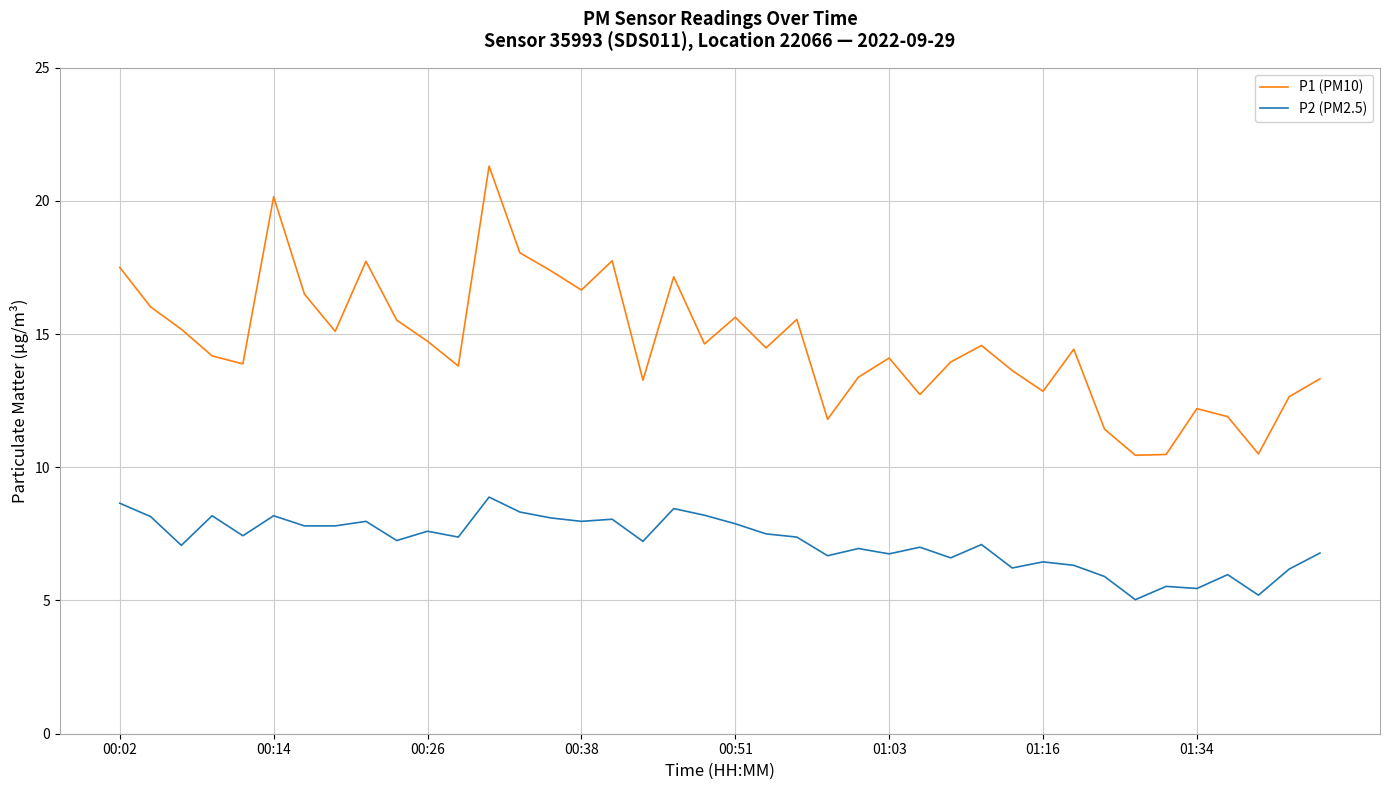

List the series in order of their peak value, lowest first.

P2 (PM2.5), P1 (PM10)